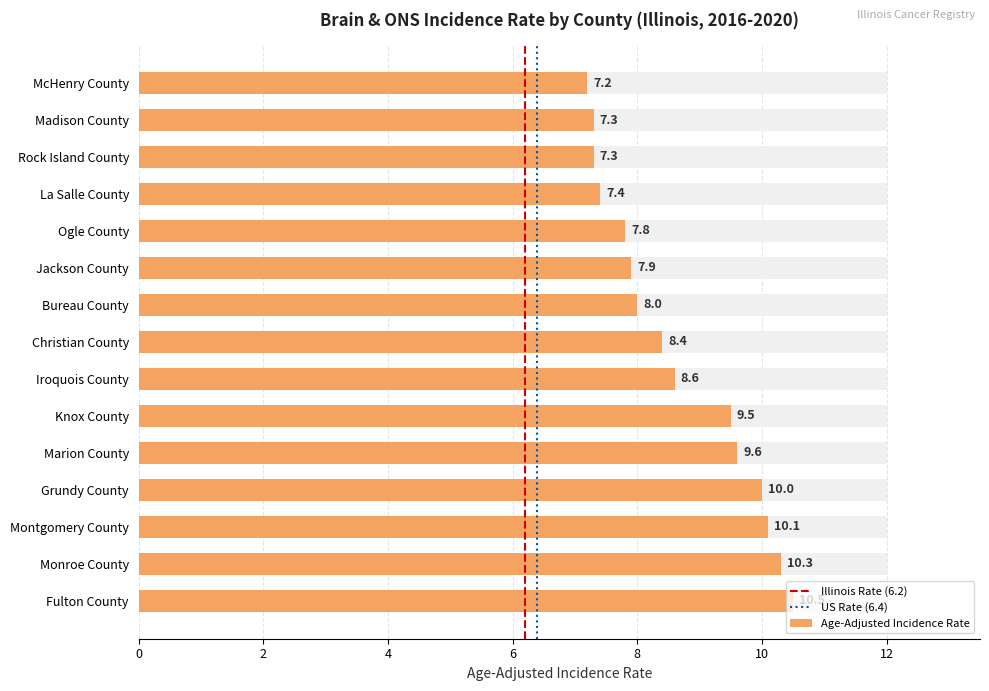

Are the bars grouped side by side (vs. stacked)?

Yes